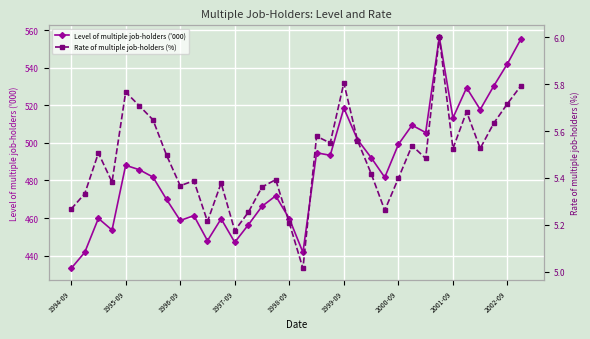

What position from the right is 22?

12